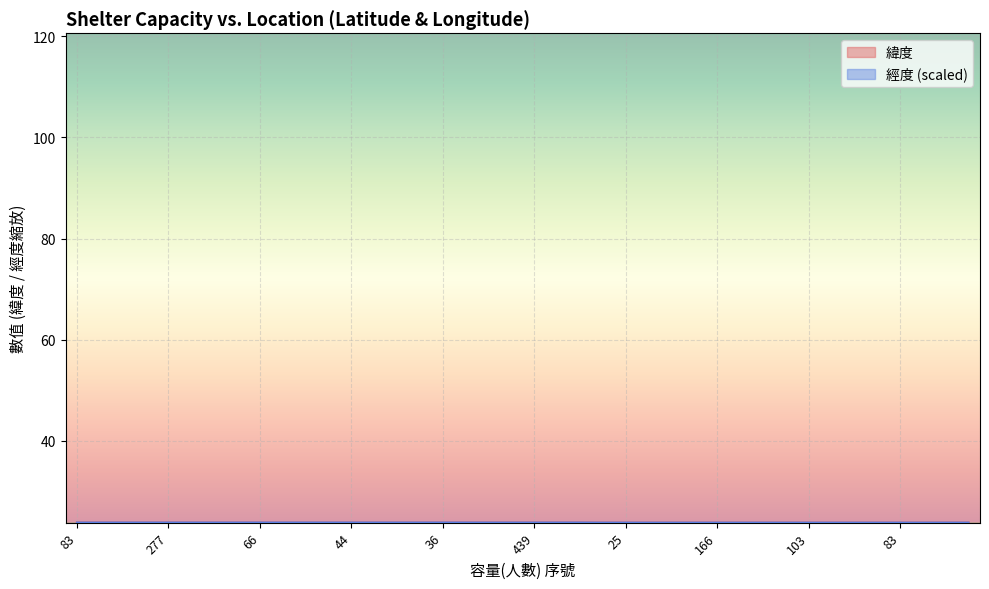

Reading right to left, extract all data points from this chart.

緯度: 23.8	23.9	23.8	23.8	23.8	23.8	23.8	23.8	23.9	23.9	23.9	23.8	23.8	23.9	23.8	23.8	23.8	23.9	23.9	23.9	23.9	23.9	23.9	23.9	23.9	23.9	23.9	23.9	23.8	23.8	23.8	23.9	23.9	23.9	23.9	23.9	23.9	23.9	23.9	23.9
經度: 23.8	23.8	23.8	23.8	23.8	23.8	23.8	23.8	23.8	23.8	23.8	23.8	23.8	23.8	23.8	23.8	23.8	23.9	23.9	23.9	23.9	23.9	23.9	23.9	23.9	23.9	23.9	23.9	23.9	23.9	23.9	23.9	23.9	23.9	23.9	23.9	23.9	23.9	23.9	23.9